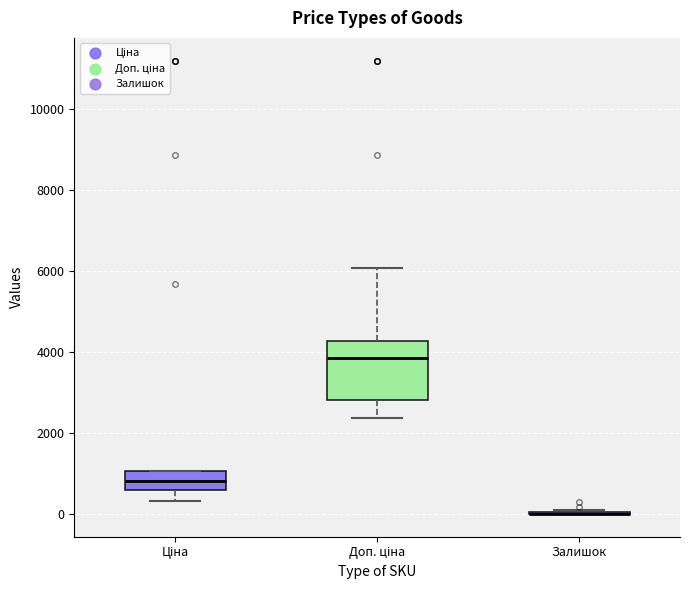

Reading left to right, transcribe this box plot: for each box, give where its median line is, the range the box spans, and where its two whiskers end, as read against the y-axis. The values are not printed on the chart, so give them approximately, as read against the axis.

Ціна: median 800, box 600 to 1000, whiskers 400 to 1000
Доп. ціна: median 3800, box 2800 to 4200, whiskers 2400 to 6000
Залишок: box collapsed to a line at 0, whiskers 0 to 200